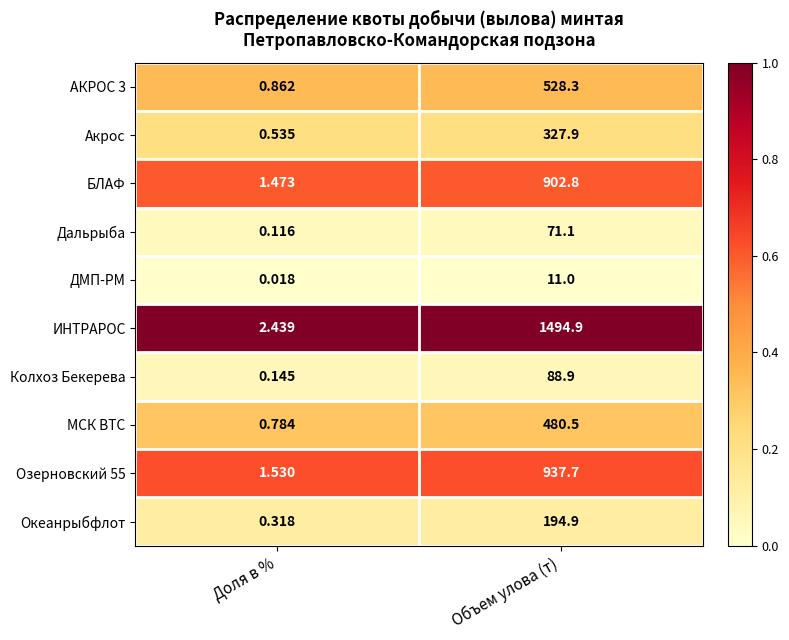

Which series has the largest total across all categories?

ИНТРАРОС